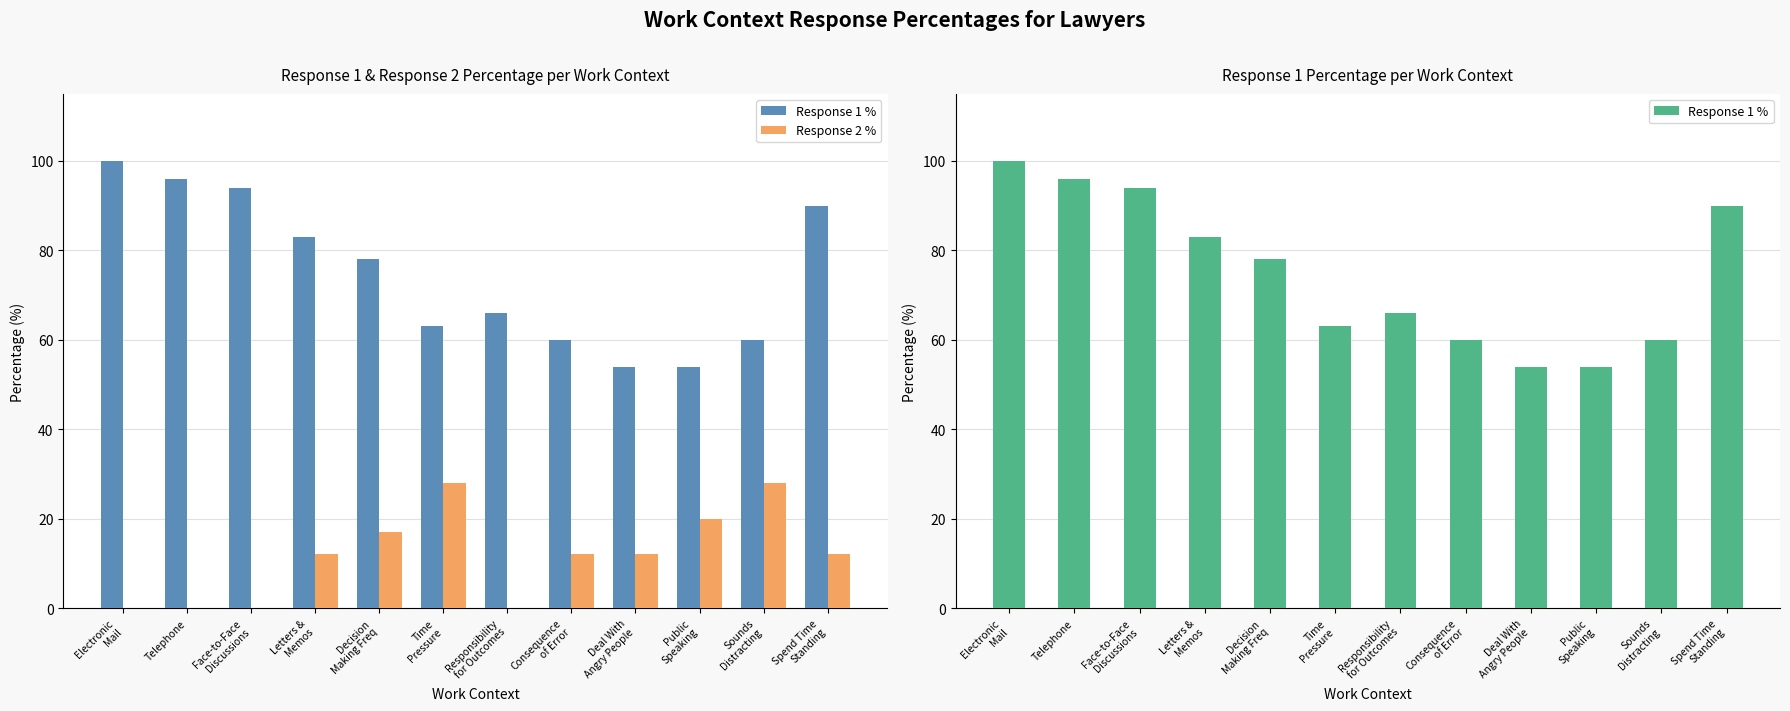

Reading right to left, what are all the values shown in this chart?

Response 1 %: Spend Time
Standing=90	Sounds
Distracting=60	Public
Speaking=54	Deal With
Angry People=54	Consequence
of Error=60	Responsibility
for Outcomes=66	Time
Pressure=63	Decision
Making Freq=78	Letters &
Memos=83	Face-to-Face
Discussions=94	Telephone=96	Electronic
Mail=100
Response 2 %: Spend Time
Standing=12	Sounds
Distracting=28	Public
Speaking=20	Deal With
Angry People=12	Consequence
of Error=12	Responsibility
for Outcomes=0	Time
Pressure=28	Decision
Making Freq=17	Letters &
Memos=12	Face-to-Face
Discussions=0	Telephone=0	Electronic
Mail=0